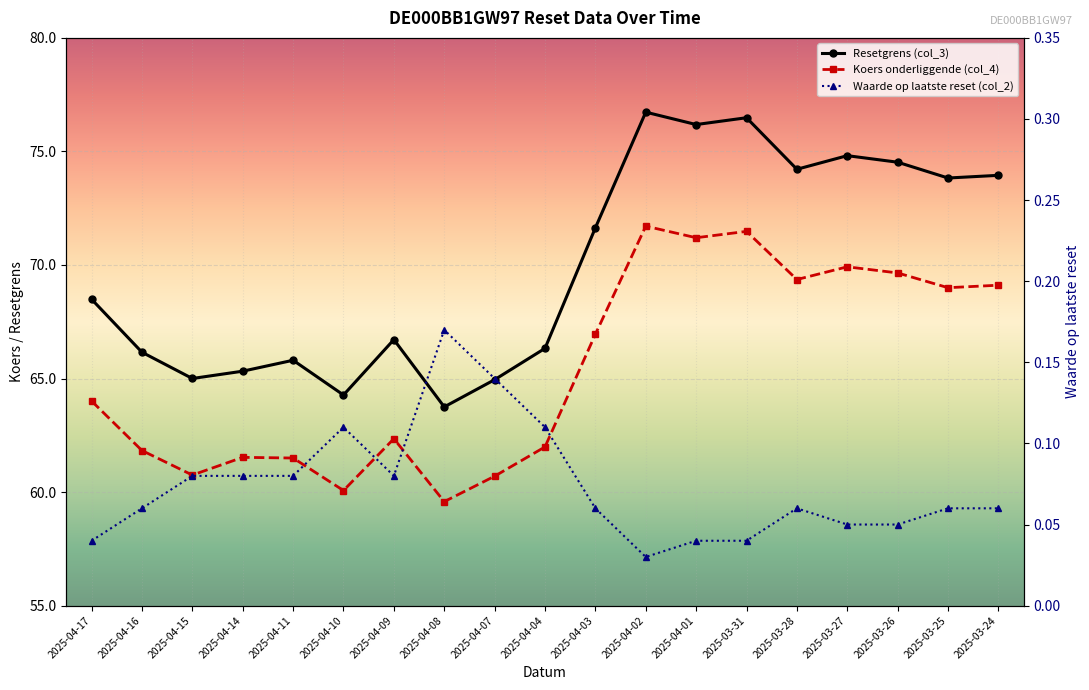

What is the approximate value of Koers onderliggende (col_4) at 2025-04-09?

62.4